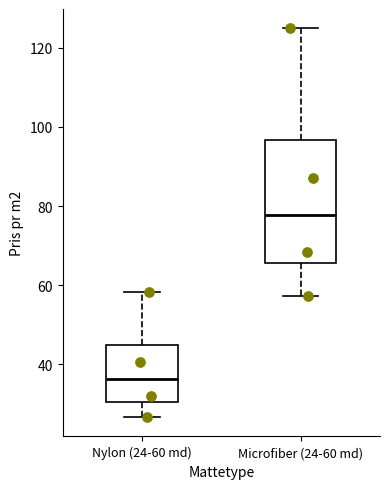

Which box's median line is the highest?

Microfiber (24-60 md)